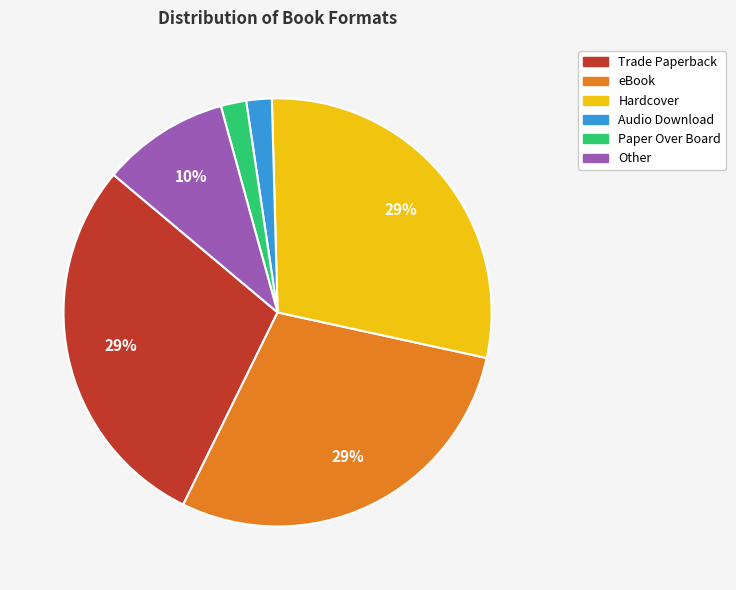

Does Audio Download represent more than half of the total?

No